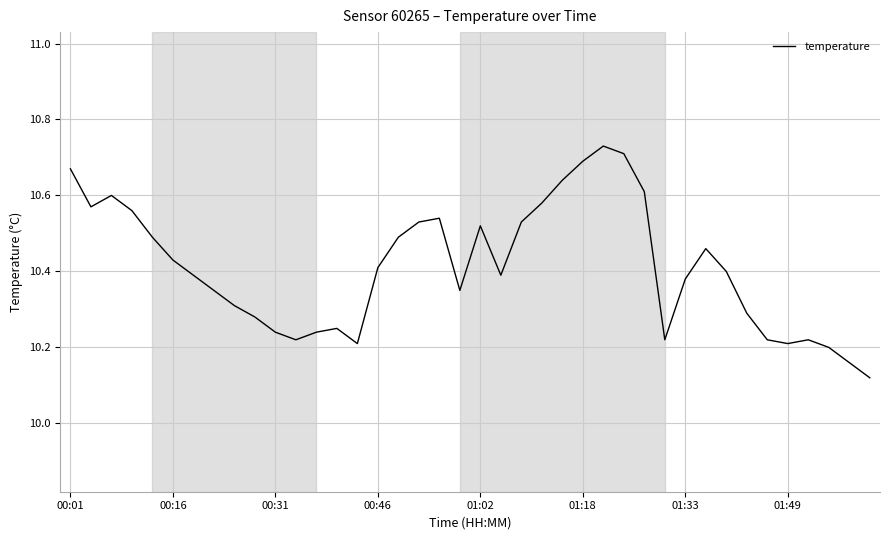

What is the difference between the maximum and minimum values?

0.6